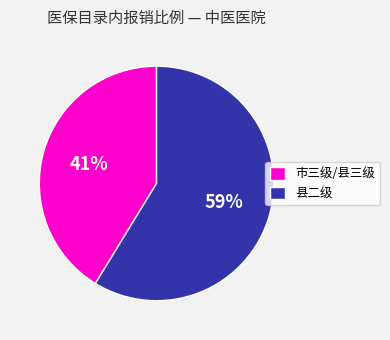

What percentage is the 市三级/县三级 slice, to the nearest percent?

41%